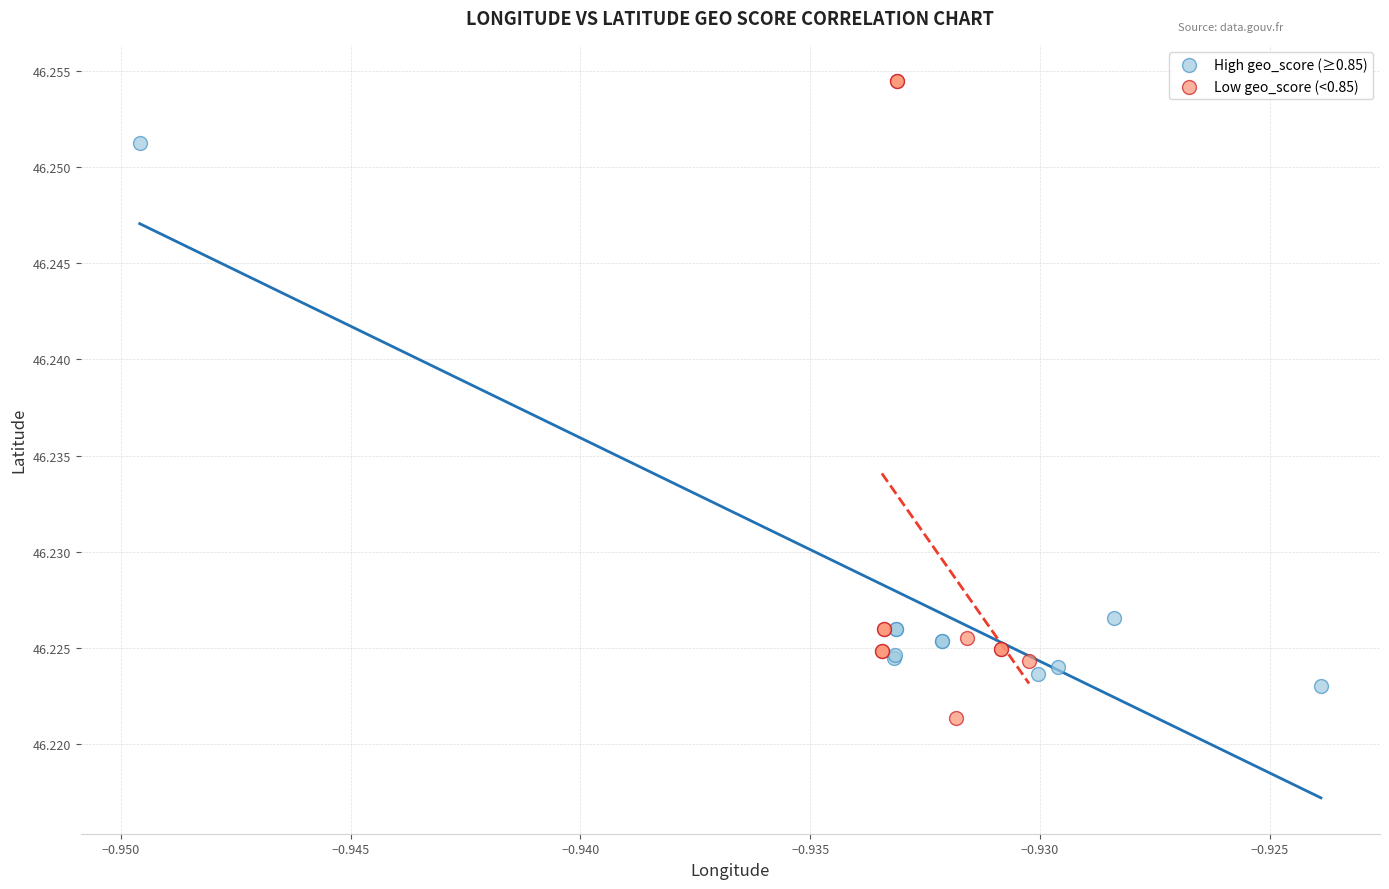

Which series has the largest Y range (max minus min)?

Low geo_score (<0.85)